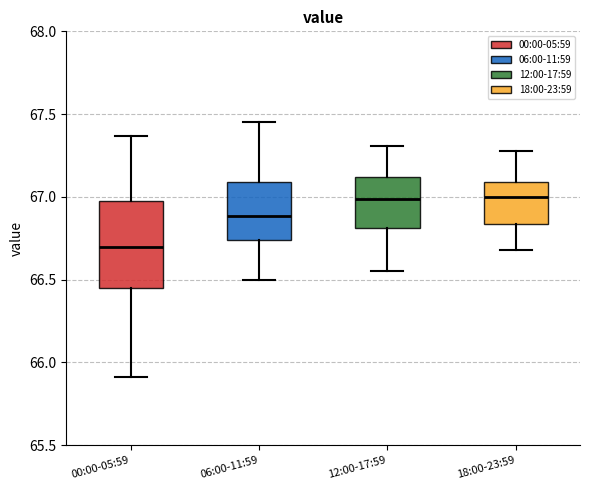

Comparing the boxes themselves (not the whiskers), which one is the tallest?

00:00-05:59